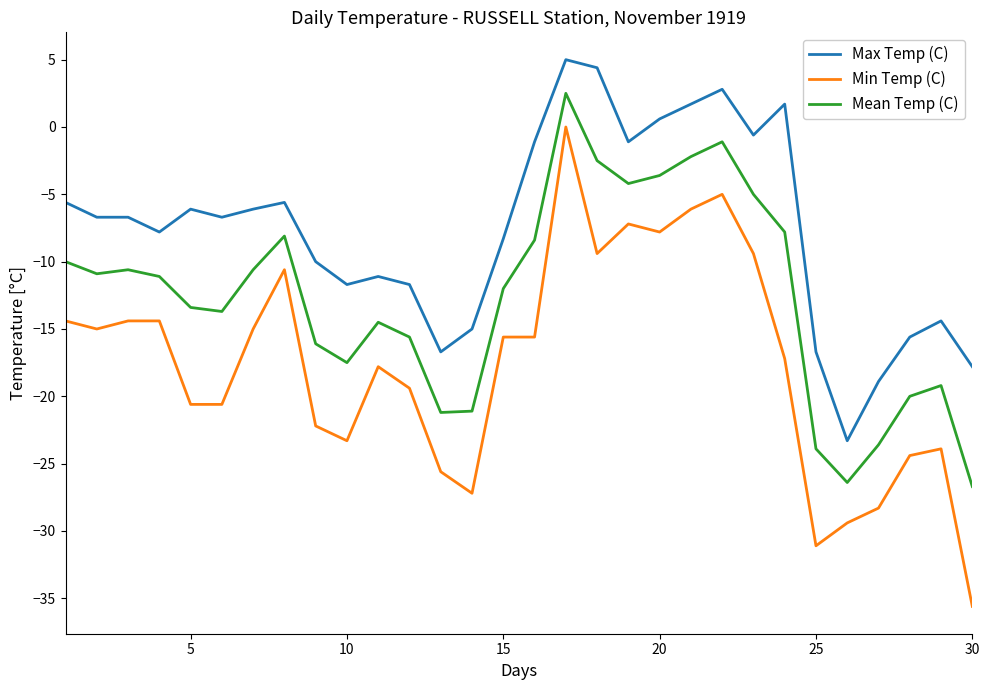

True or false: Mean Temp (C) and Max Temp (C) intersect in this chart.

False